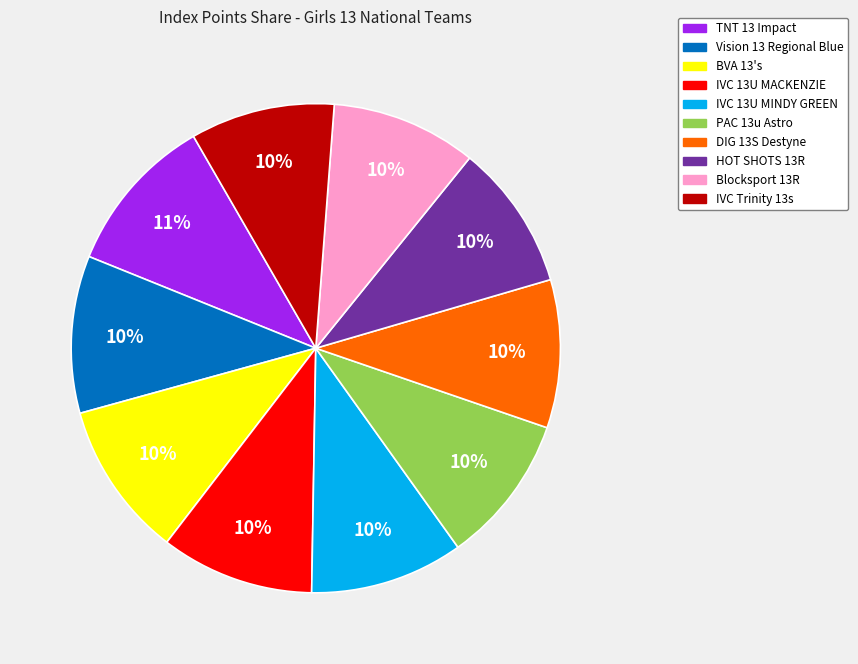

The DIG 13S Destyne slice represents 10% of the pie. True or false?

True